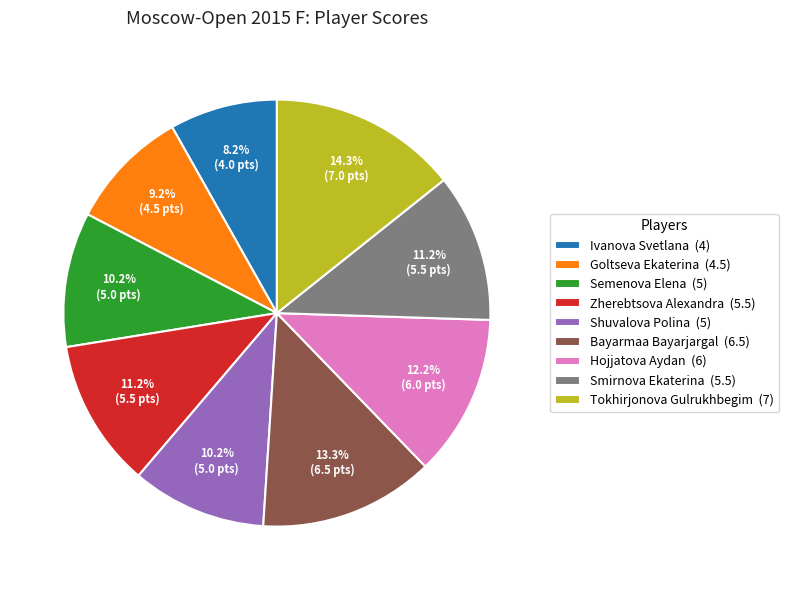

How much of the chart is everything except Ivanova Svetlana?

91.8%